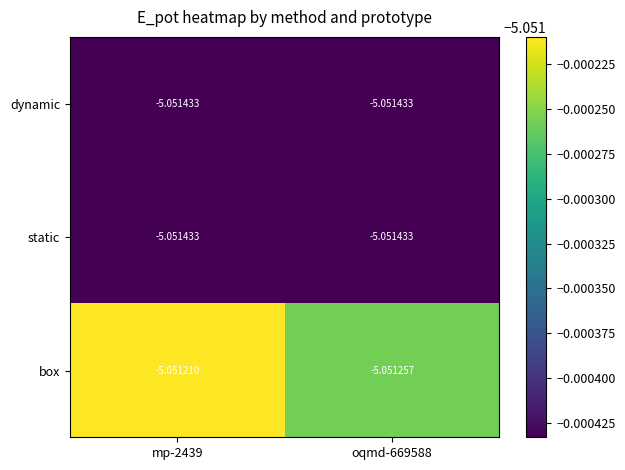

Which series has the widest spread of values?

box